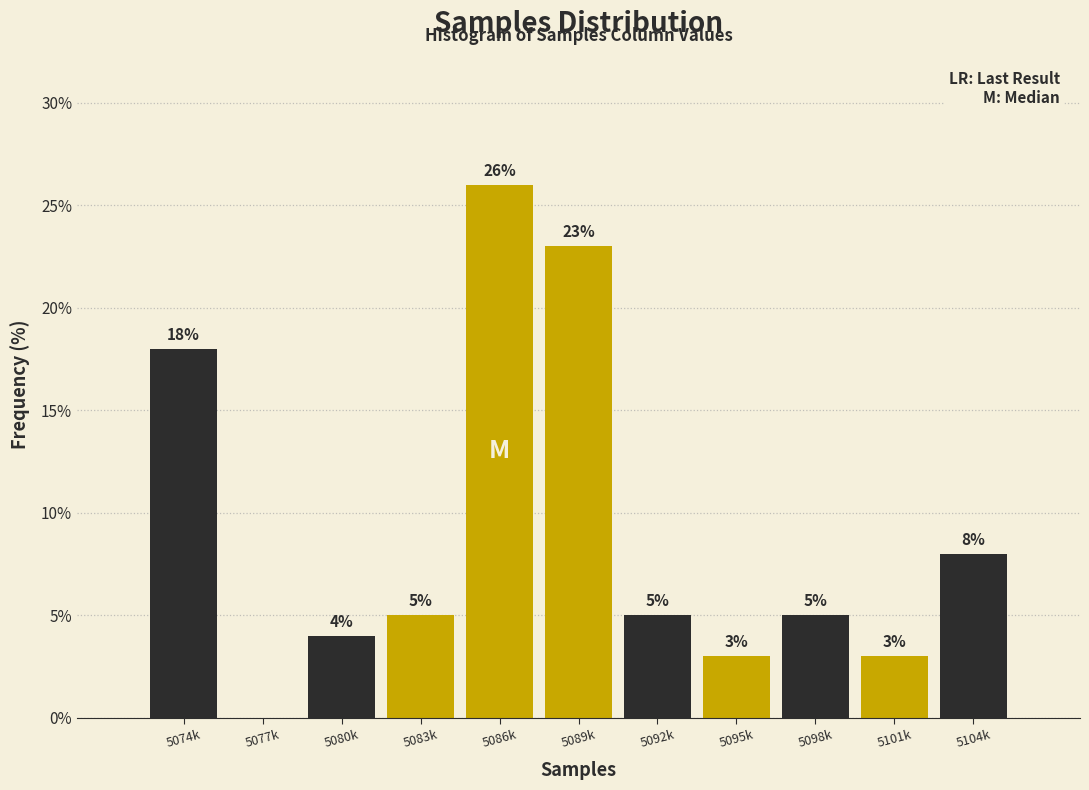

Reading left to right, transcribe all the data shown in this chart.

5074k=18	5077k=0	5080k=4	5083k=5	5086k=26	5089k=23	5092k=5	5095k=3	5098k=5	5101k=3	5104k=8